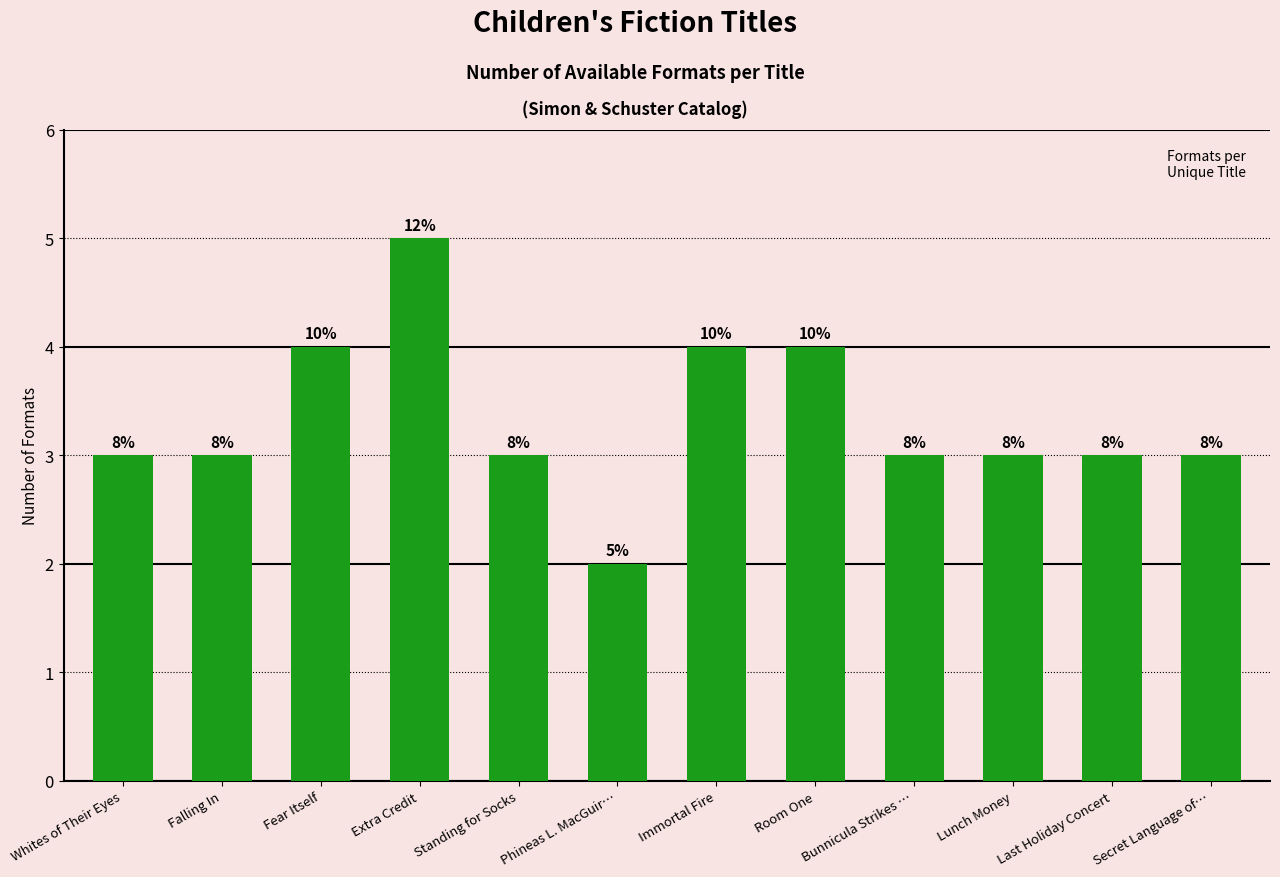

At which label does the data first exceed 3?

Fear Itself